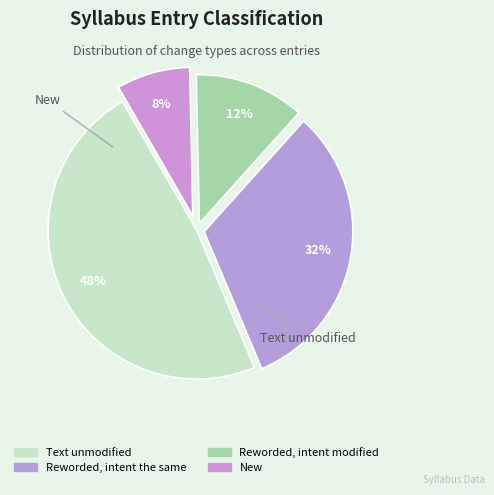

Rank the categories by value from lowest to highest.

New, Reworded, intent modified, Reworded, intent the same, Text unmodified